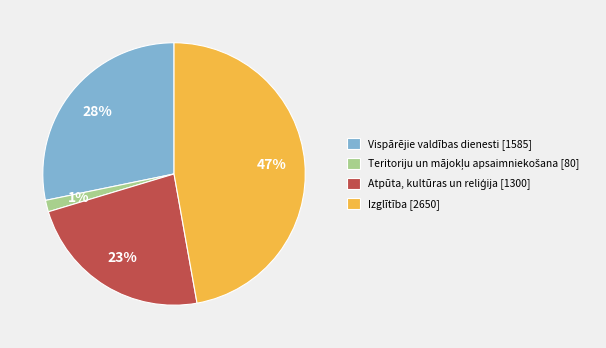

Does Vispārējie valdības dienesti [1585] account for over 50% of the chart?

No